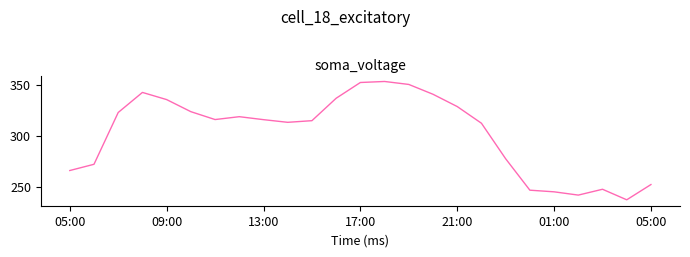

What is the difference between the maximum and minimum values?

115.6